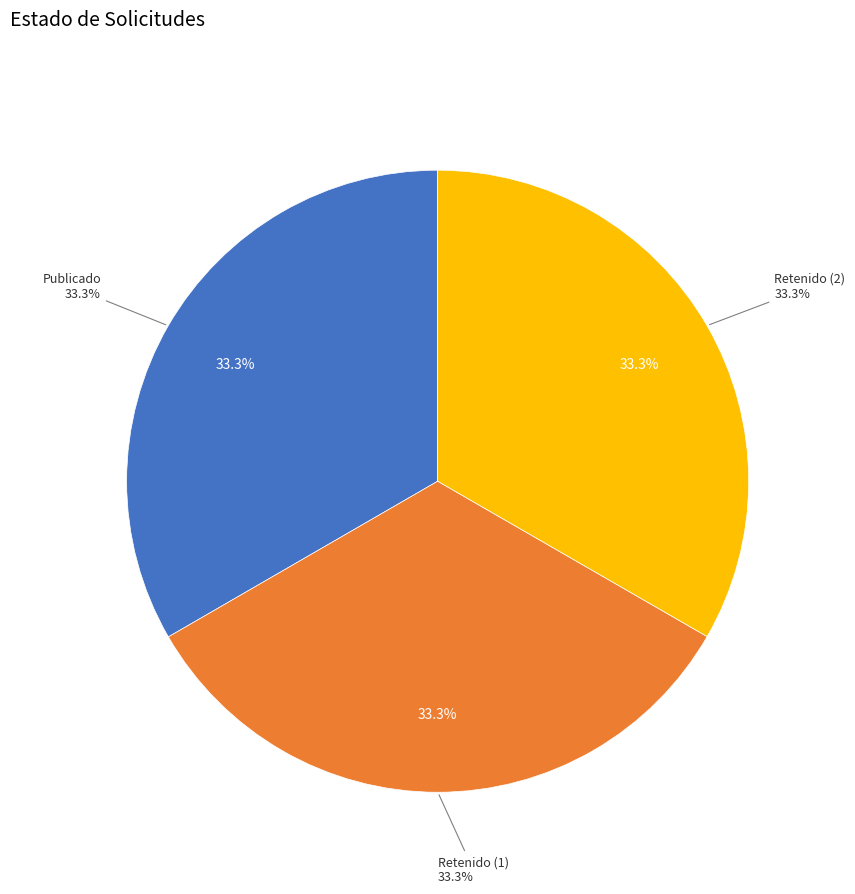

The RET slice represents 42% of the pie. True or false?

False